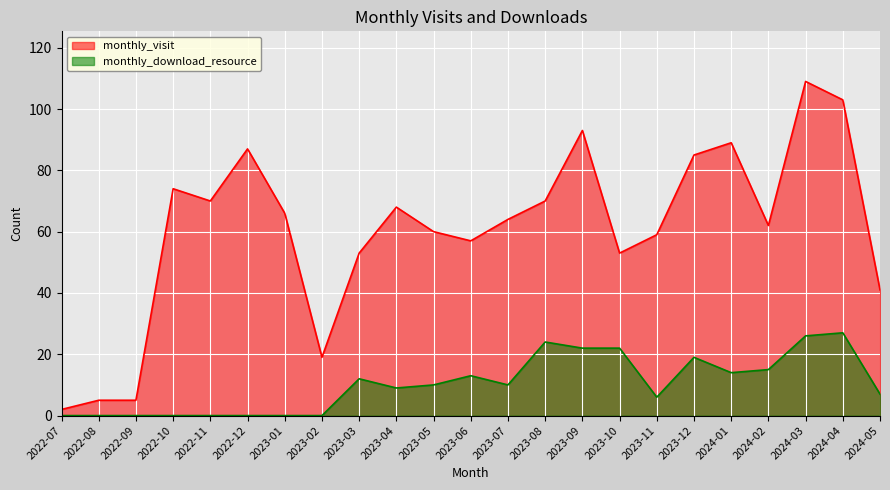

In monthly_visit, how many points are lower than both neighbors (excluding endpoints)?

5